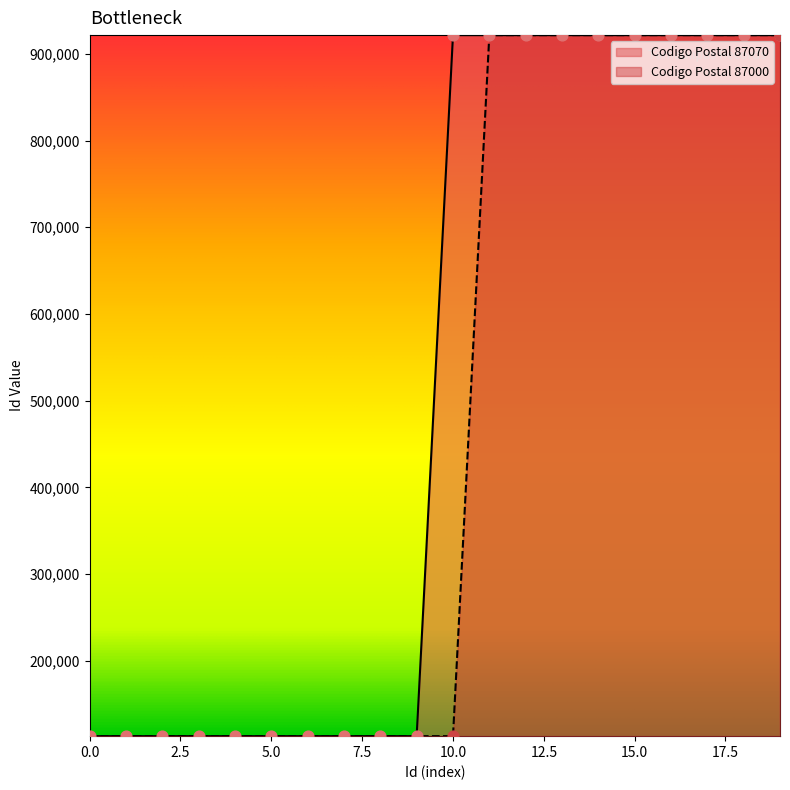

What is the ratio of the value at 921663 to the value at 921666?

1.0